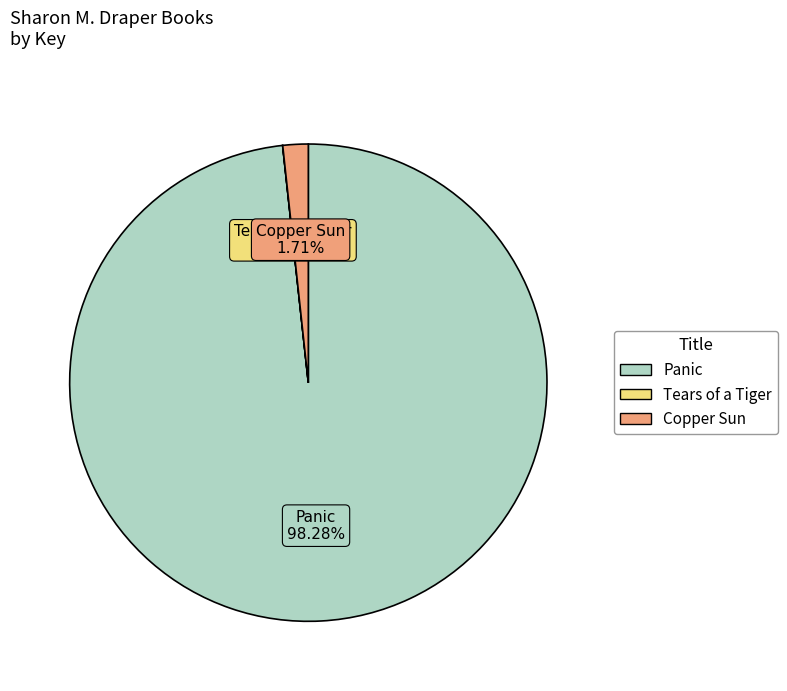

How much of the chart is everything except Copper Sun?

98.3%